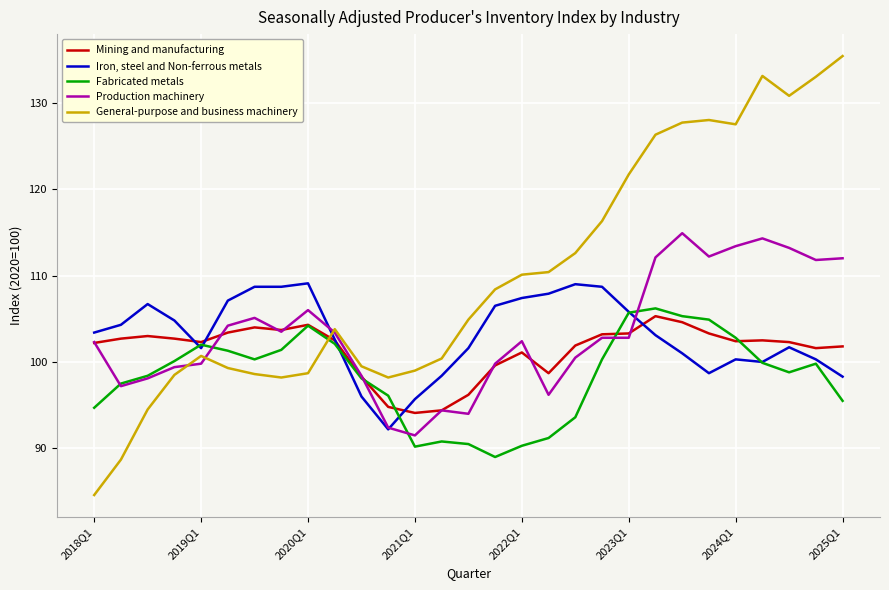

Which series has the widest spread of values?

General-purpose and business machinery